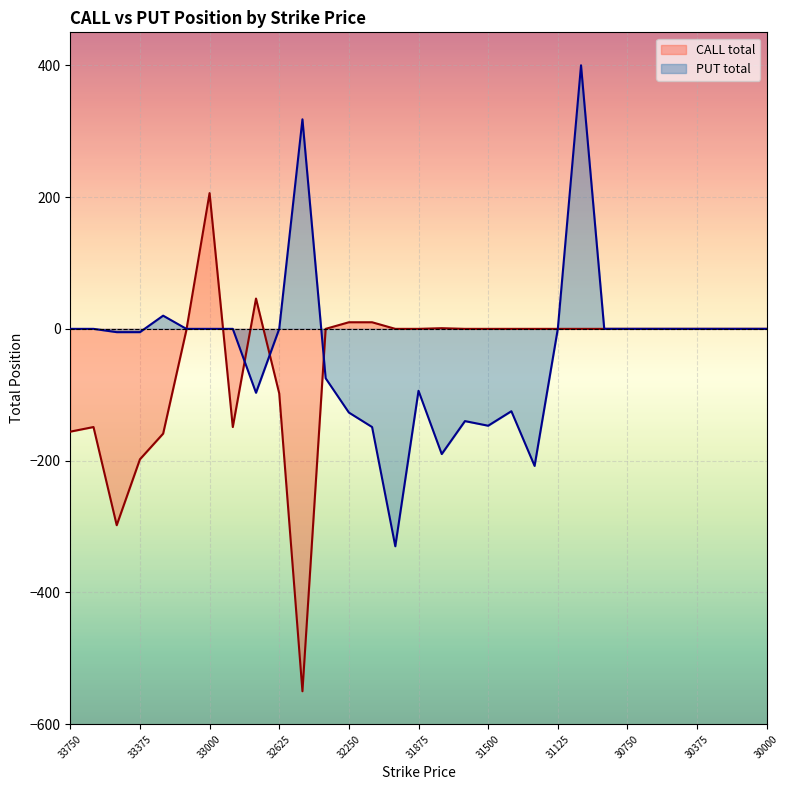

True or false: PUT total has more than 1 points higher than both neighbors.

True